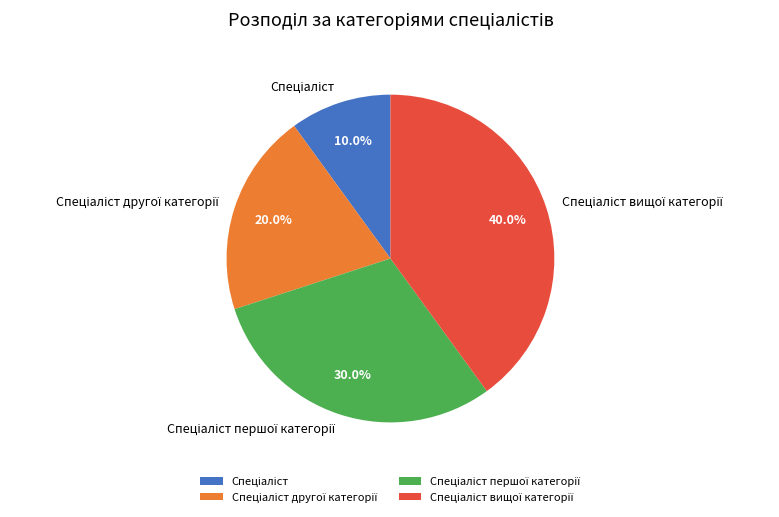

Does any single category account for the majority?

No